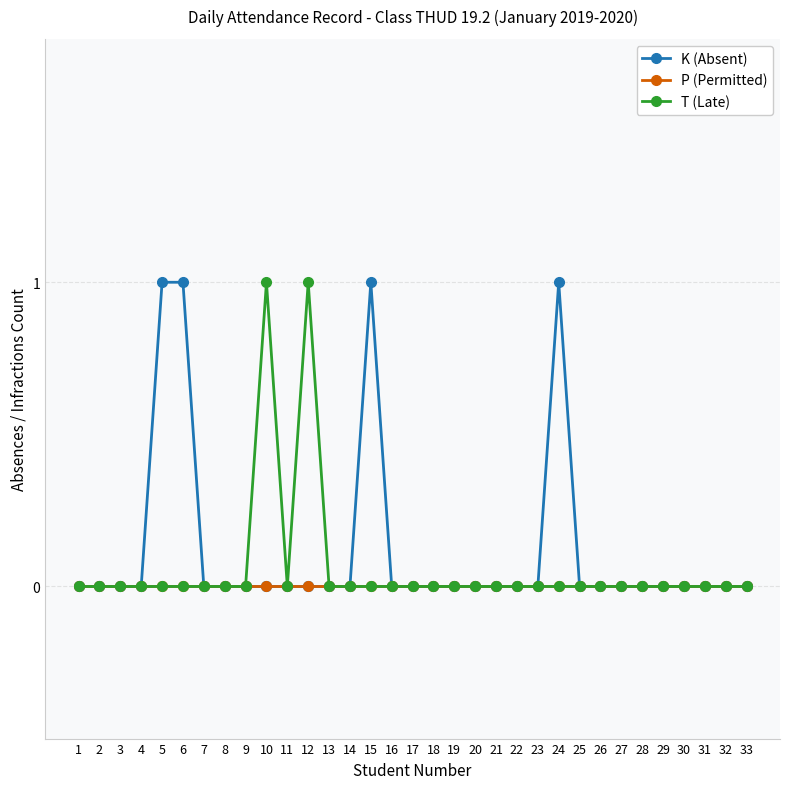

Which series changed the most between 5 and 7?

K (Absent)